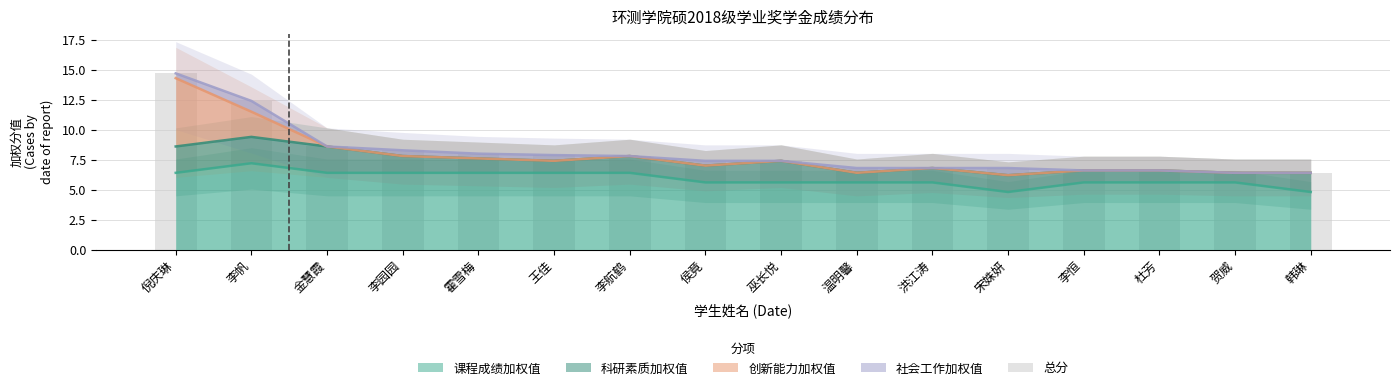

At which label does the data first exceed 7?

倪庆琳